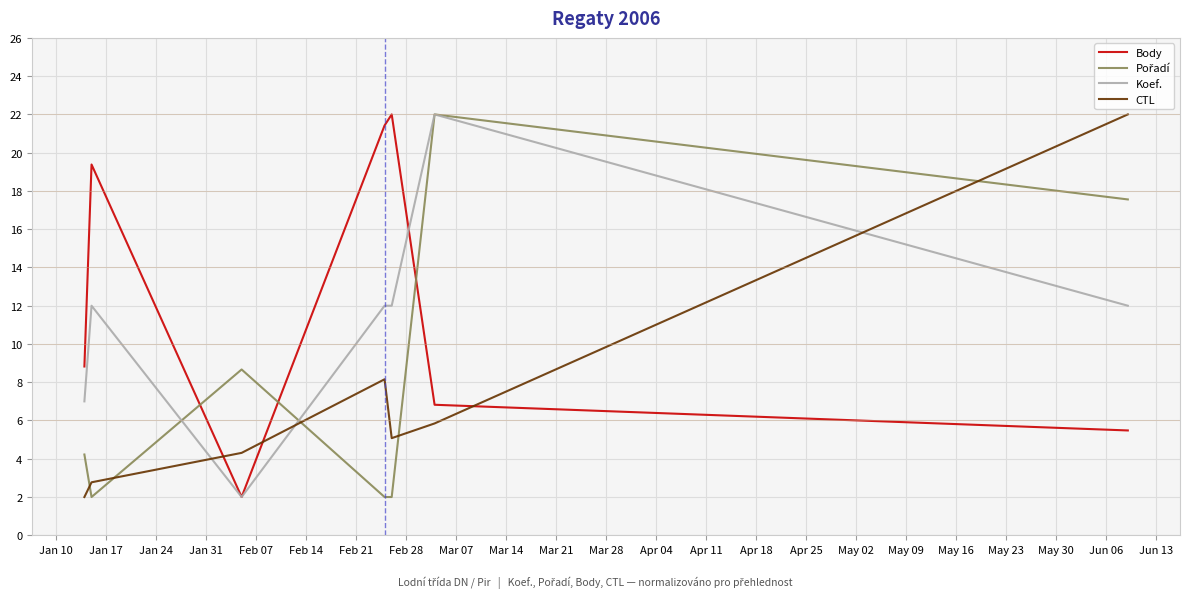

What is the greatest value displayed?

22.0